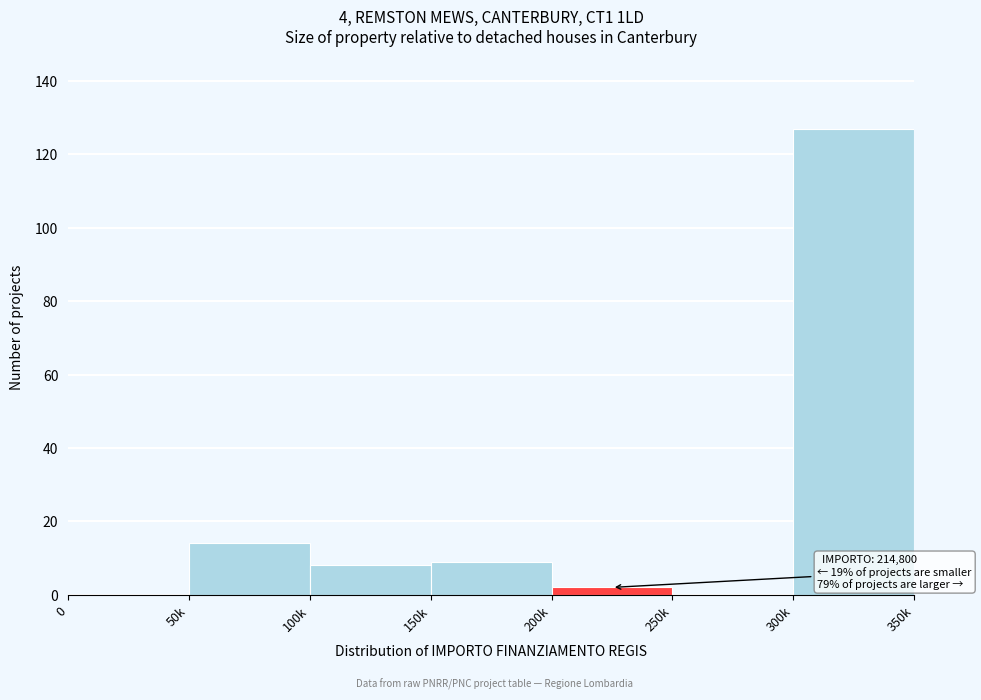

Reading left to right, transcribe all the data shown in this chart.

0=0	50k=14	100k=8	150k=9	200k=2	250k=0	300k=127